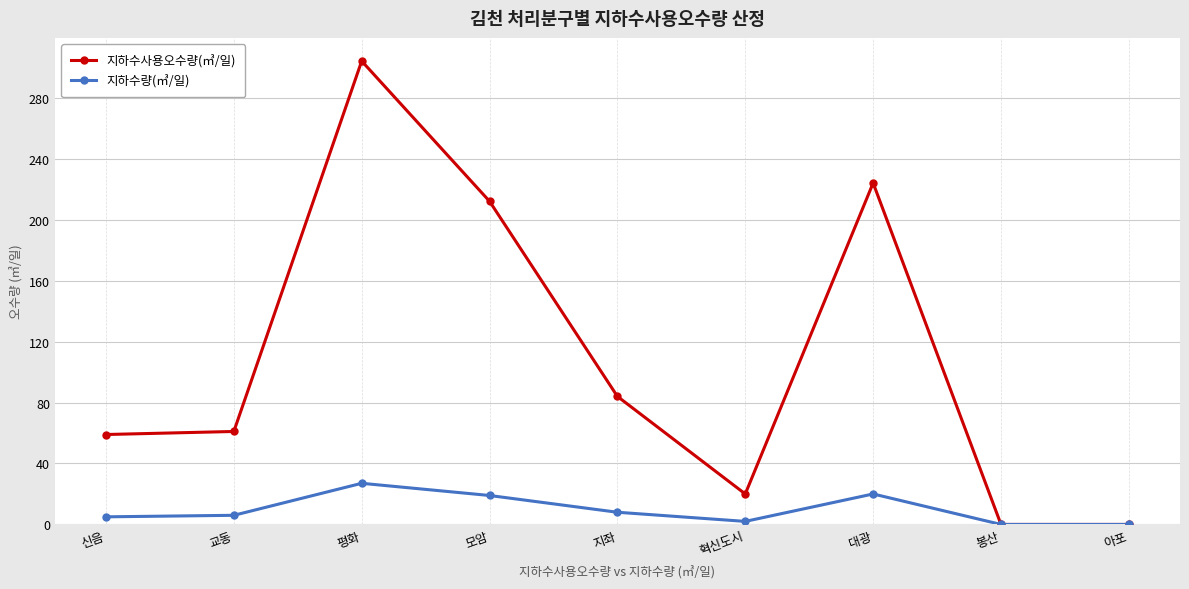

How many lines are shown in the chart?

2